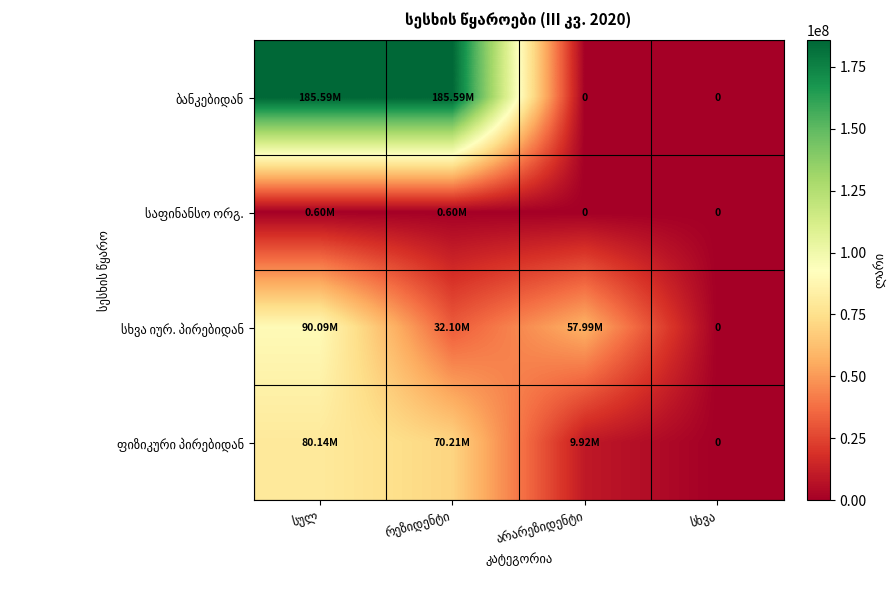

How many data points in სხვა იურ. პირებიდან are above 57987085?

2